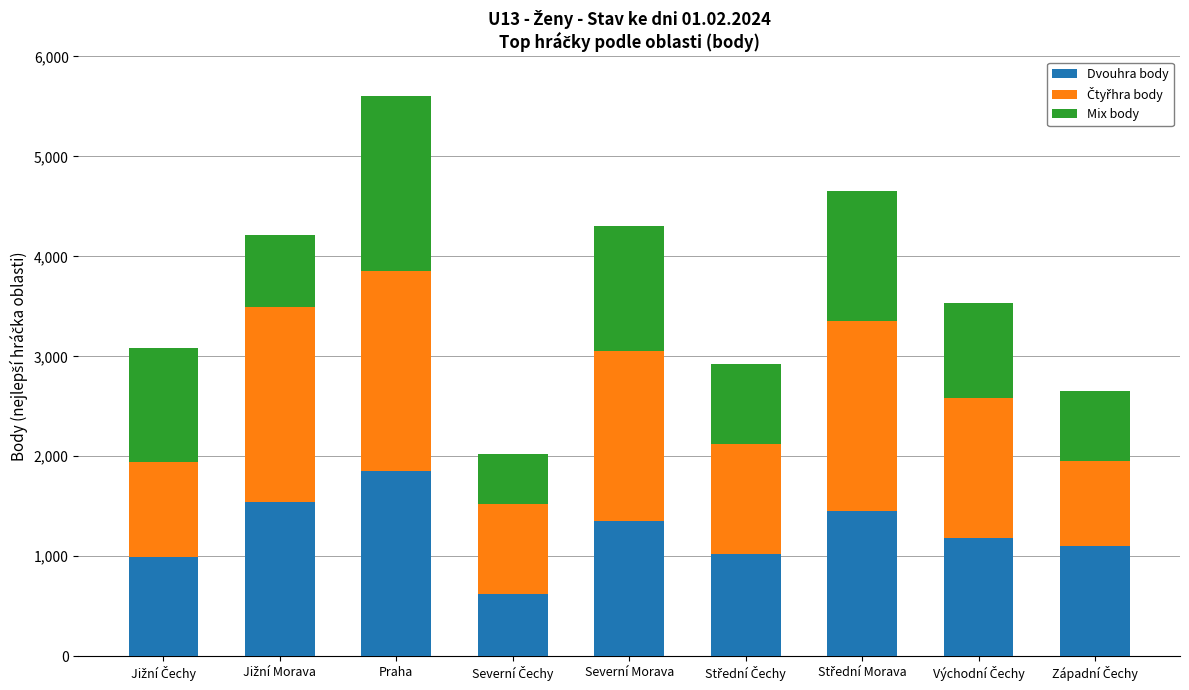

Reading left to right, transcribe the values for Dvouhra body.

990	1540	1850	620	1350	1020	1450	1180	1100